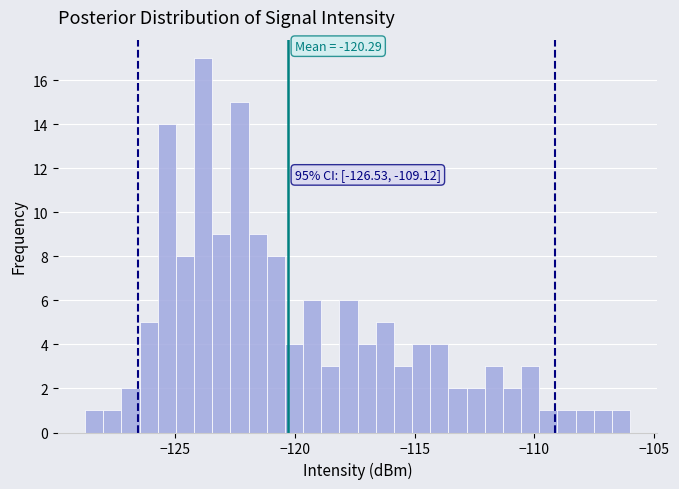

Around what value on the x-axis is the tallest bar? Give the approximate position of its centre, as read against the axis.

-124.0